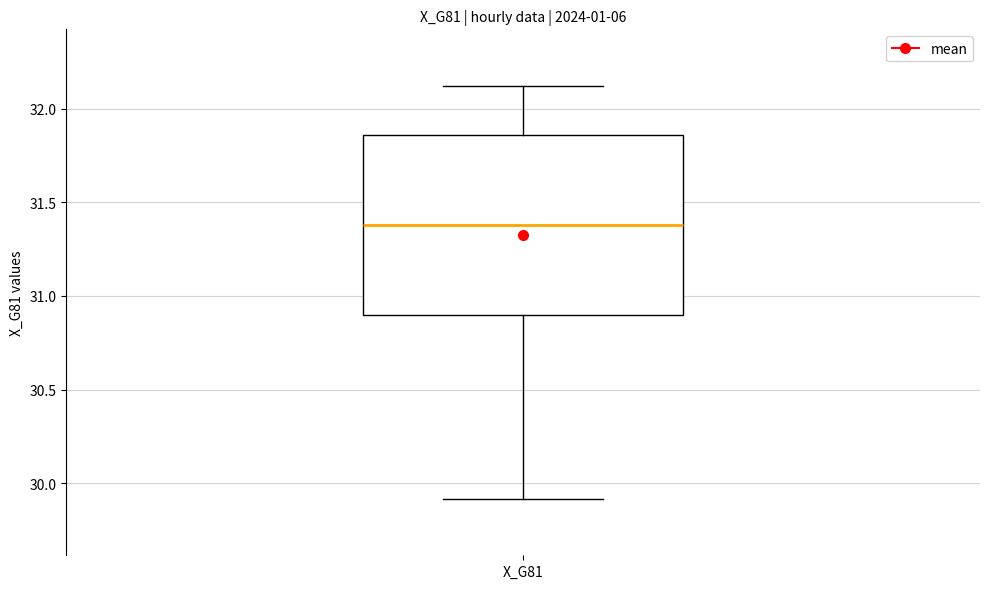

Transcribe this box plot: give where the median line is, the range the box spans, and where the two whiskers end, as read against the y-axis. The values are not printed on the chart, so give them approximately, as read against the axis.

median 31.40, box 30.90 to 31.85, whiskers 29.90 to 32.10